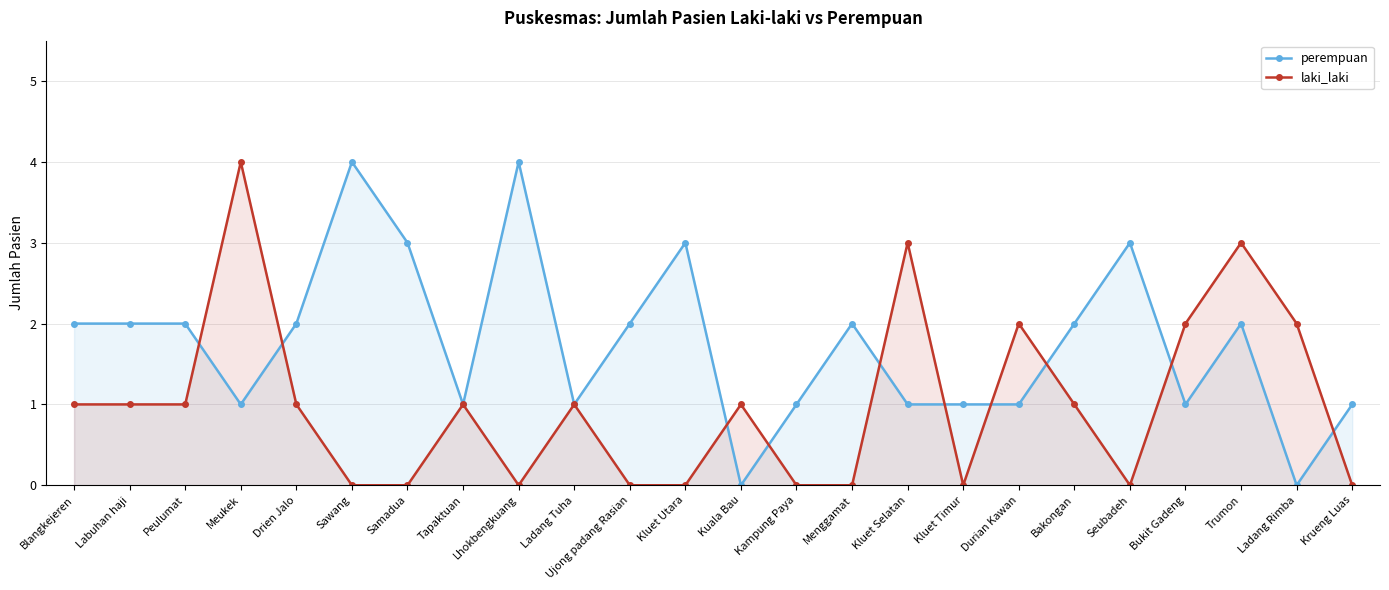

What is the spread (max minus min) of values at Seubadeh?

3